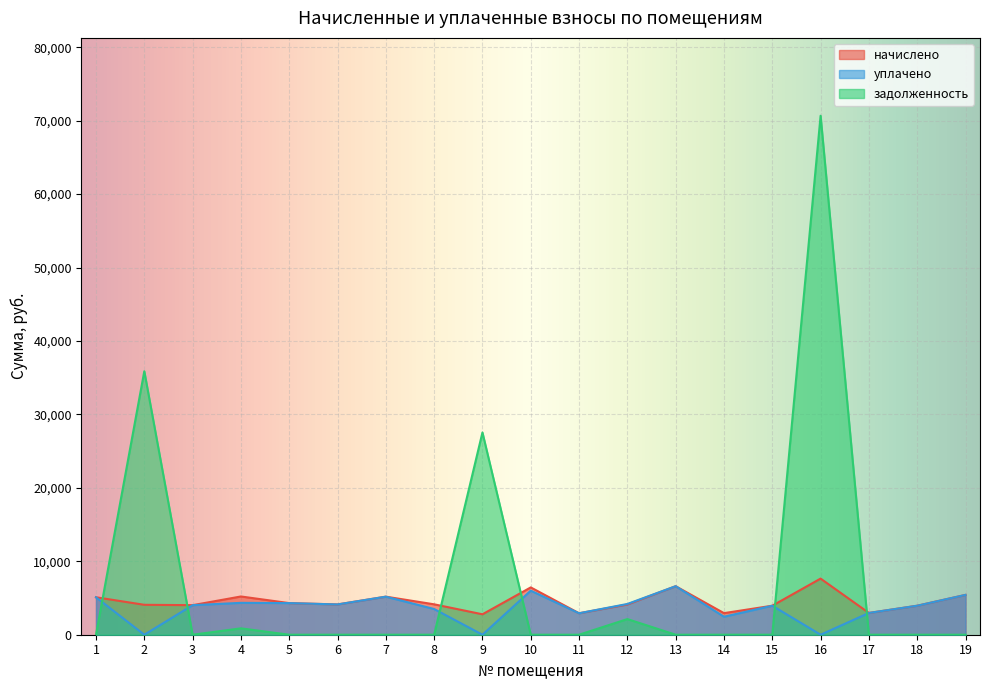

At how many categories does at least one series exceed 67765?

1